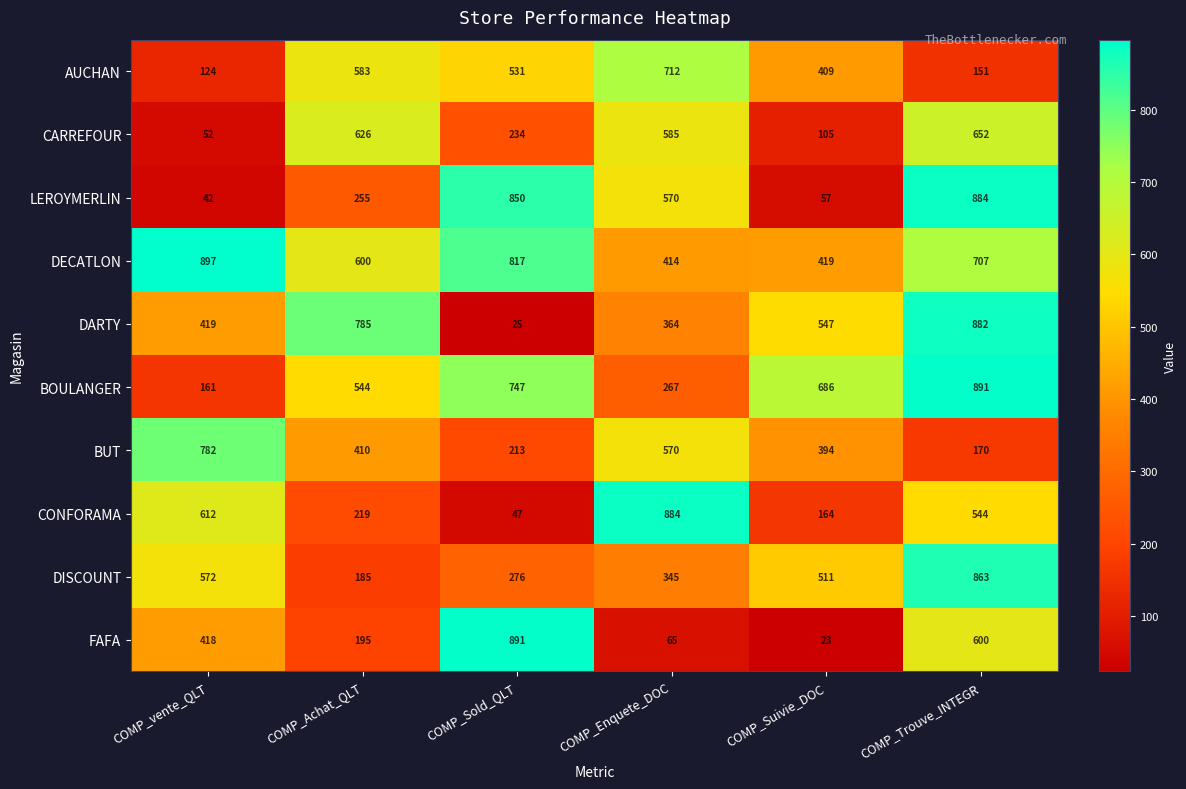

Read the DECATLON value at COMP_vente_QLT, to the nearest 10.

900